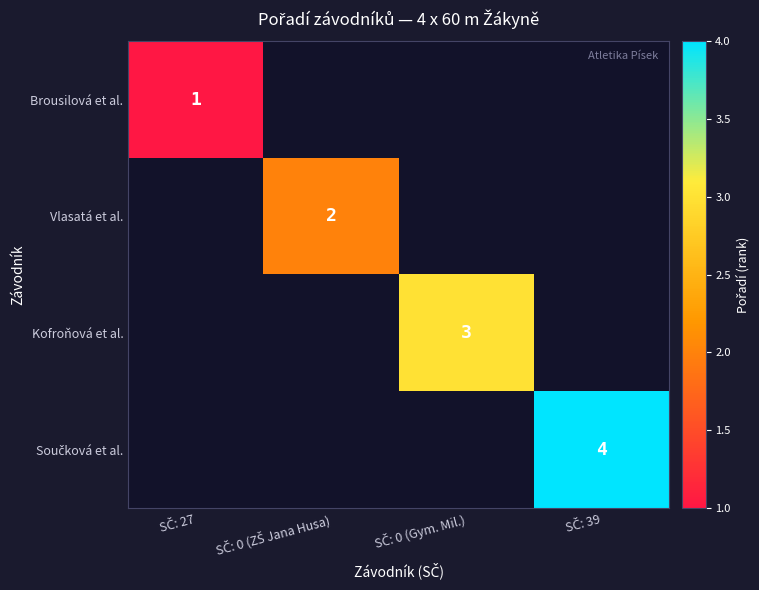

Is it true that Součková et al. equals 4.0 at SČ: 39?

True